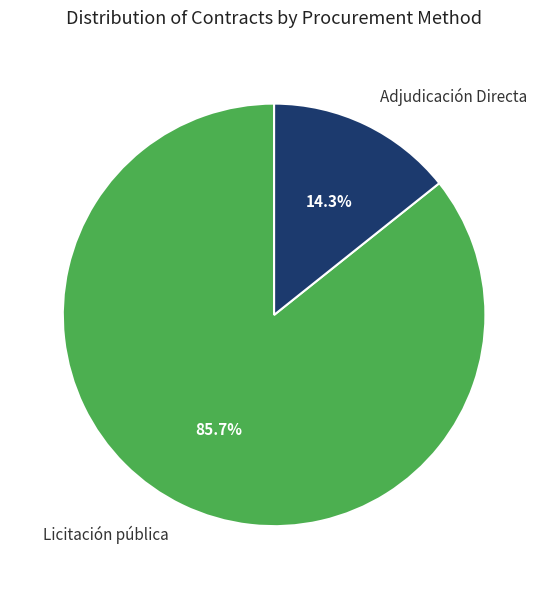

Which has a higher value, Licitación pública or Adjudicación Directa?

Licitación pública